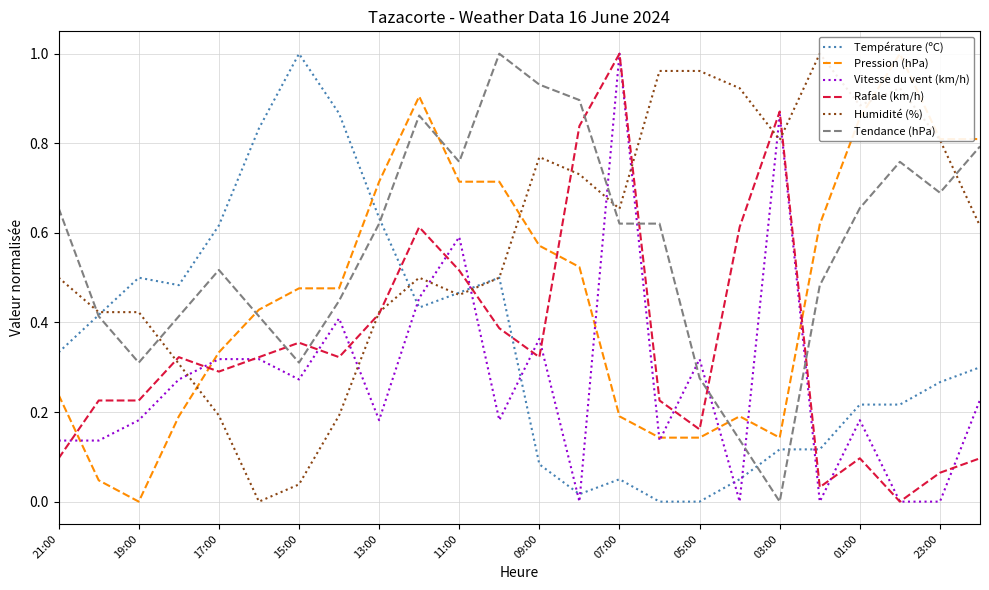

True or false: Vitesse du vent (km/h) has a value of 0.2 at 05:00.

False